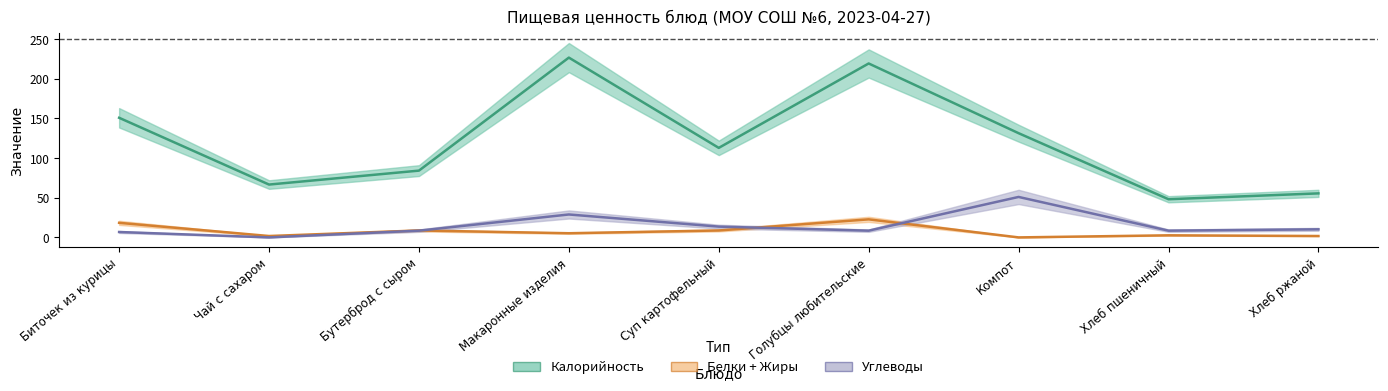

The Углеводы series shows 17.2 at Макаронные изделия. True or false?

False